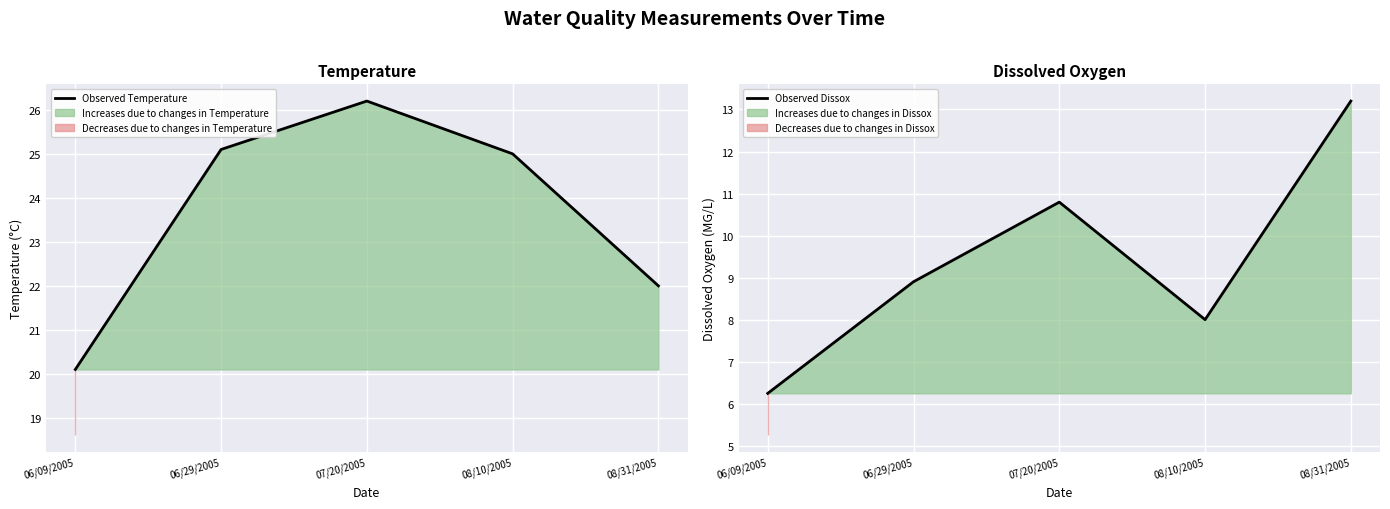

What is the label of the 5th point from the left?

08/31/2005